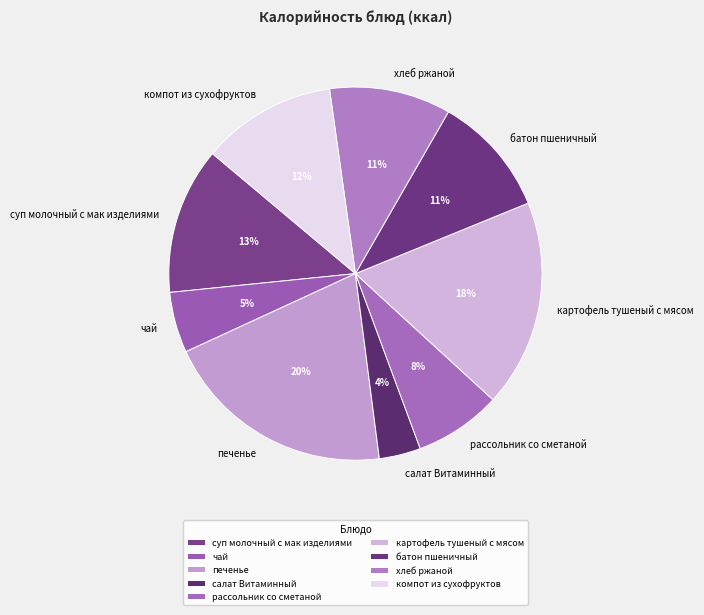

What is the ratio of the value at хлеб ржаной to the value at картофель тушеный с мясом?

0.6